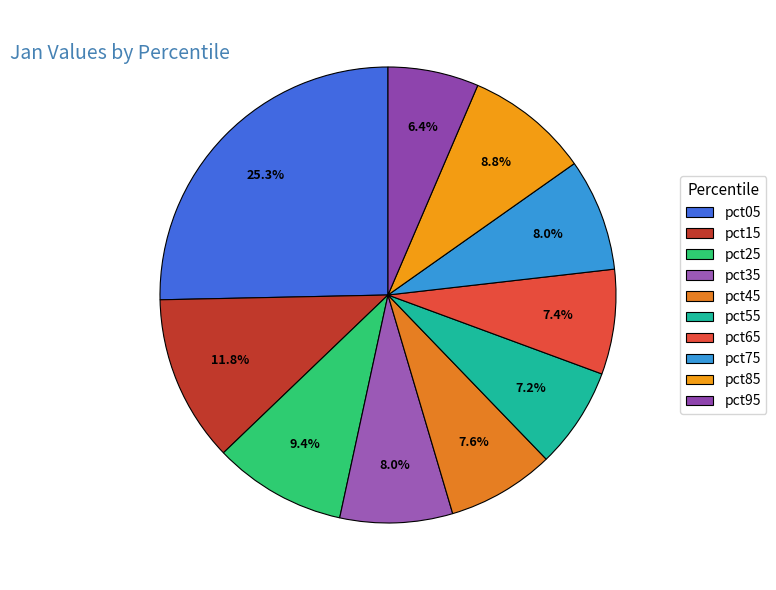

To the nearest percent, what is the difference between the largest and smallest slice percentages?

19%